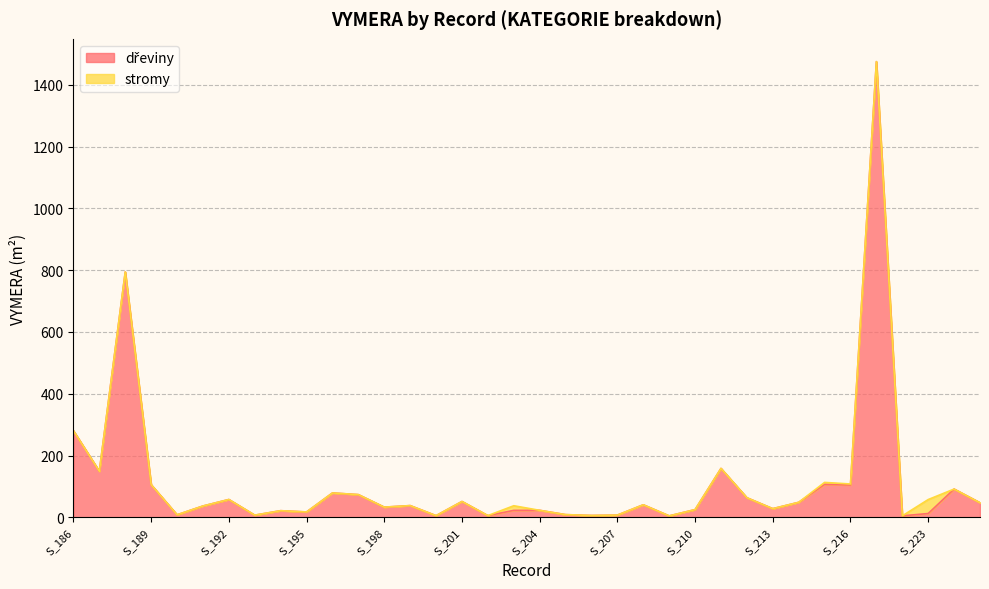

Does the chart have visible grid lines?

Yes